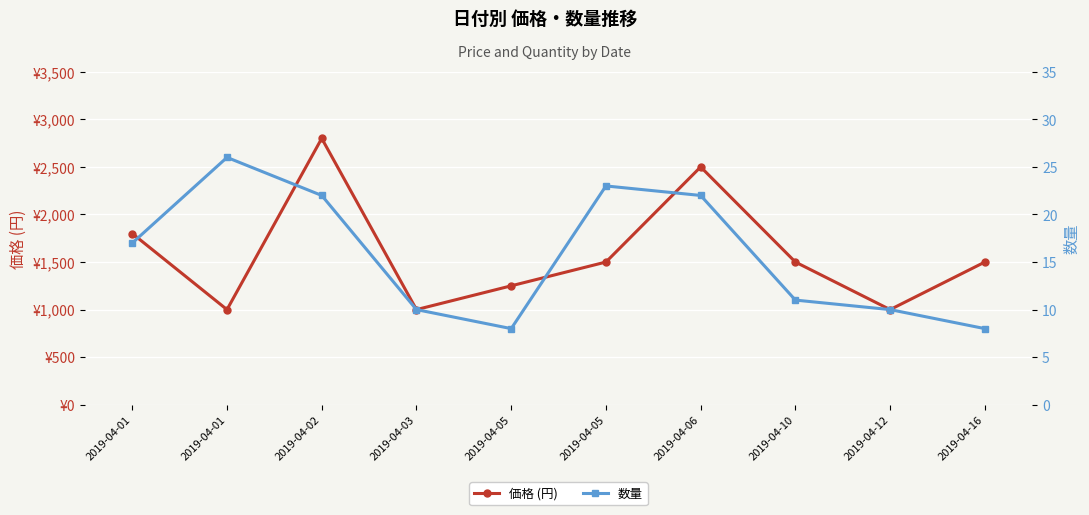

What is the total value across all series at 2019-04-05?

1258